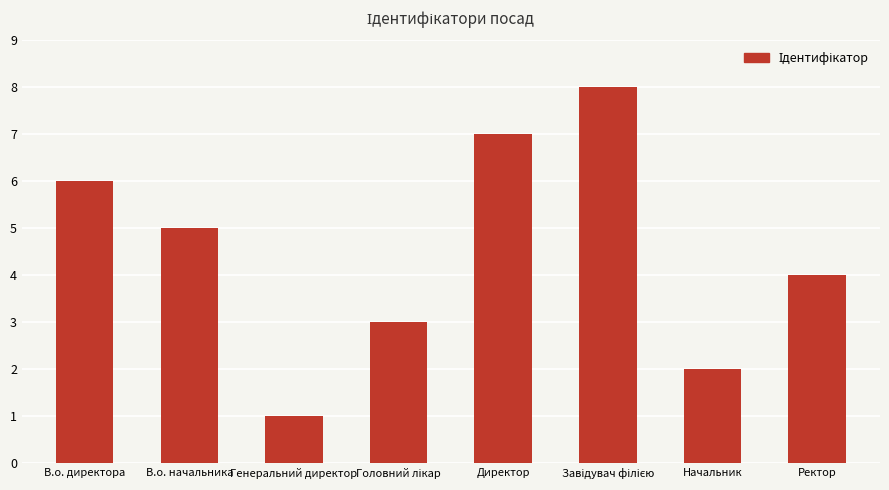

What is the sum of all values?

36